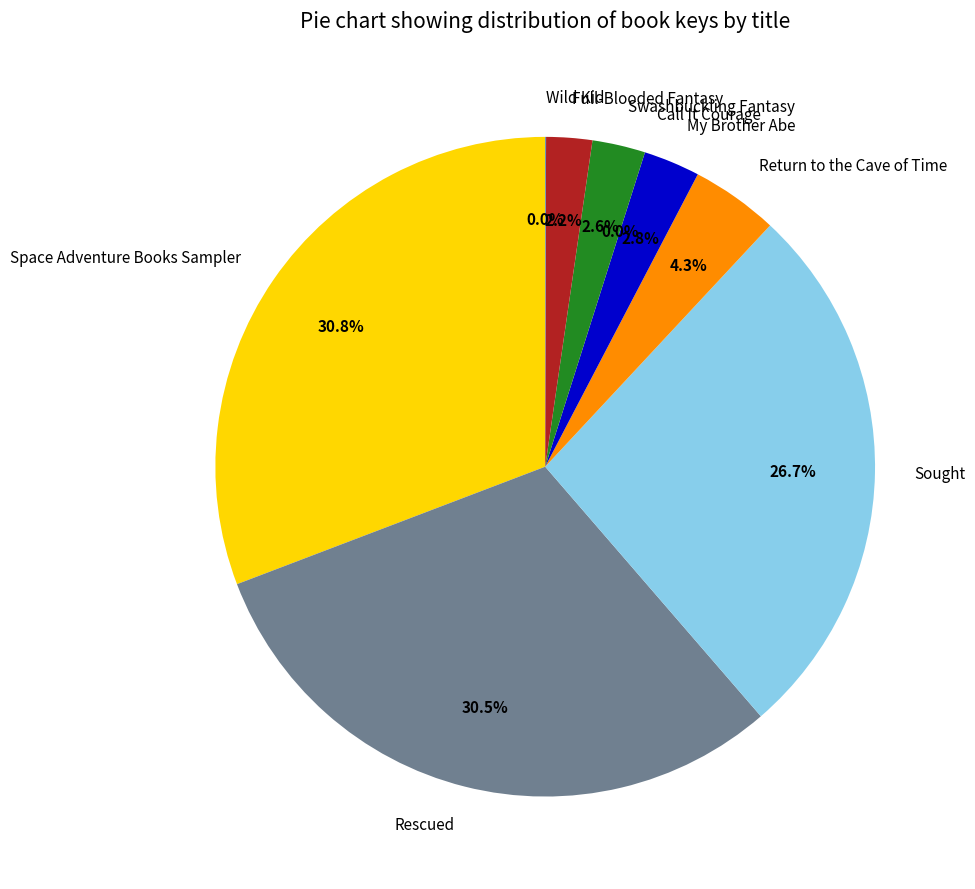

Which has a higher value, Sought or My Brother Abe?

Sought